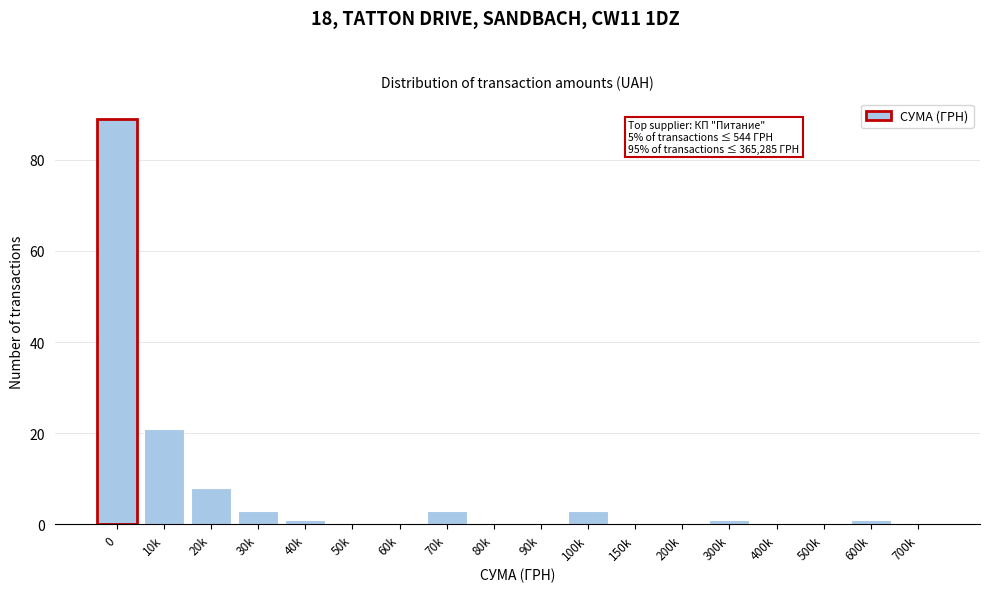

Reading left to right, what are all the values shown in this chart?

0=89	10k=21	20k=8	30k=3	40k=1	50k=0	60k=0	70k=3	80k=0	90k=0	100k=3	150k=0	200k=0	300k=1	400k=0	500k=0	600k=1	700k=0